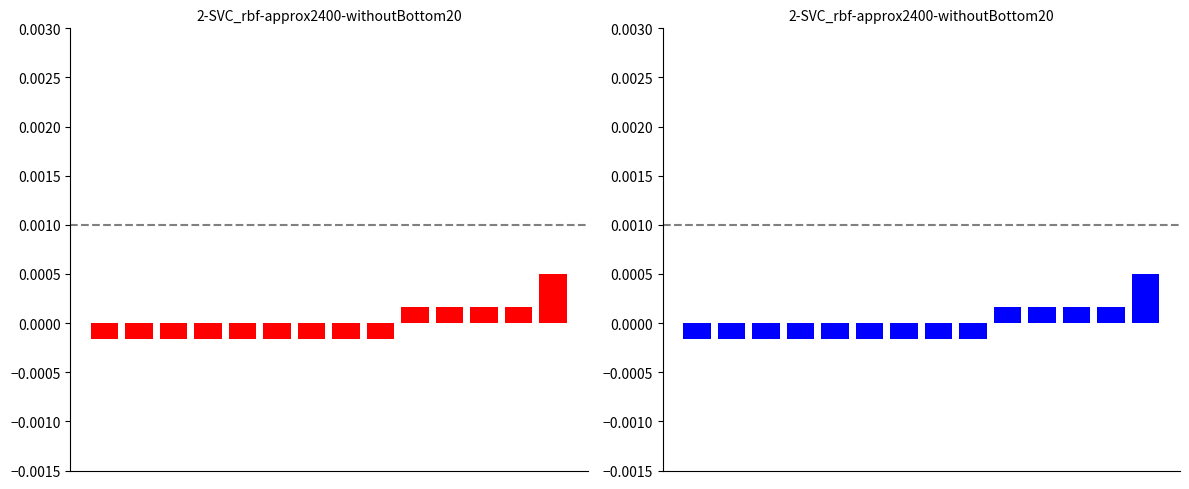

The chart shows a value of -0.0 at 0. True or false?

True